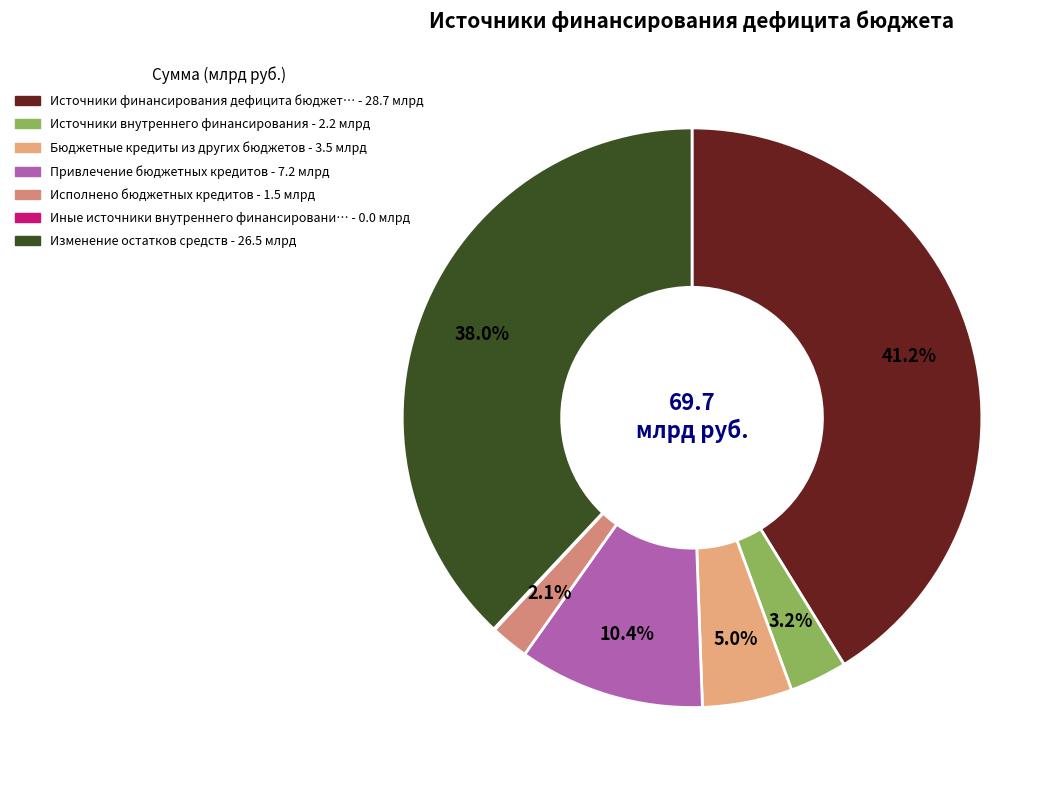

What is the smallest slice in the pie chart?

Иные источники внутреннего финансирования